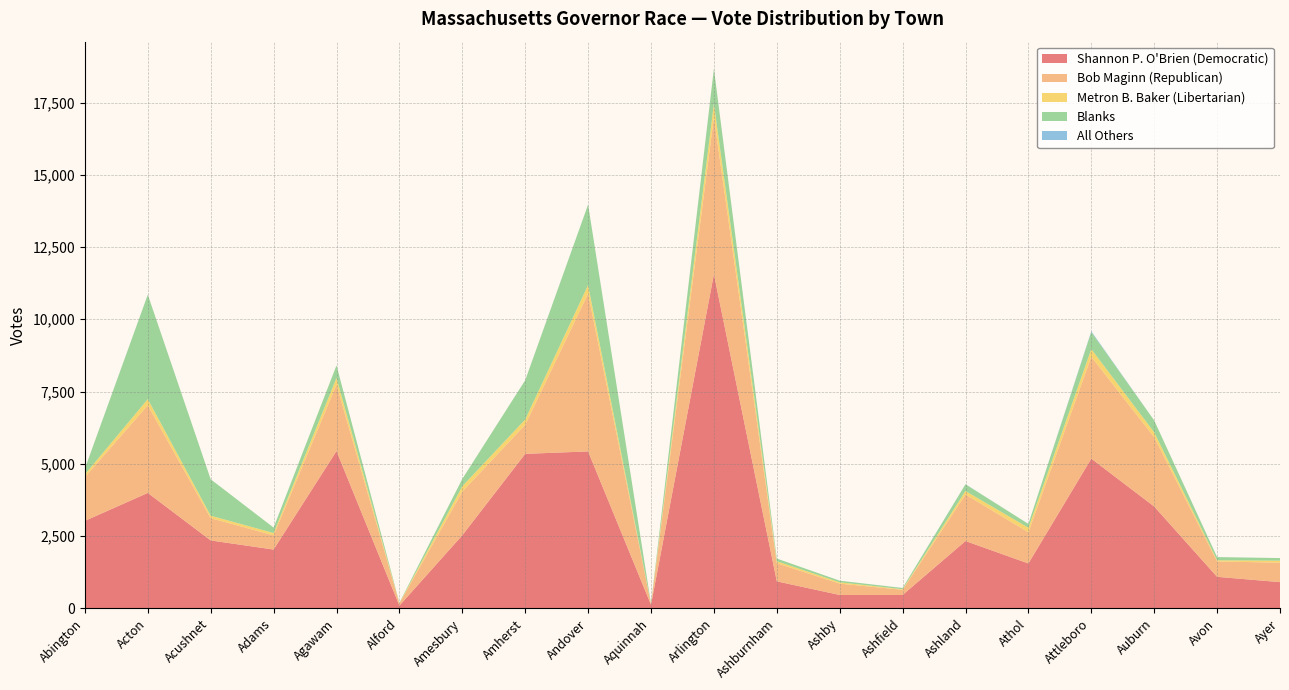

Reading left to right, transcribe all the data shown in this chart.

Shannon P. O'Brien (Democratic): 3025	3992	2348	2033	5440	92	2526	5344	5428	123	11560	933	461	461	2328	1551	5178	3522	1089	906
Bob Maginn (Republican): 1517	3033	772	492	2301	80	1512	1006	5462	22	5431	629	393	180	1609	1081	3527	2396	532	673
Metron B. Baker (Libertarian): 92	214	85	81	229	9	186	183	293	4	470	67	46	20	122	155	264	172	41	71
Blanks: 199	3612	1259	188	435	12	254	1357	2784	16	1207	93	56	42	233	133	591	411	110	89
All Others: 1	3	0	0	0	0	0	1	2	0	4	0	0	1	4	0	27	0	1	0